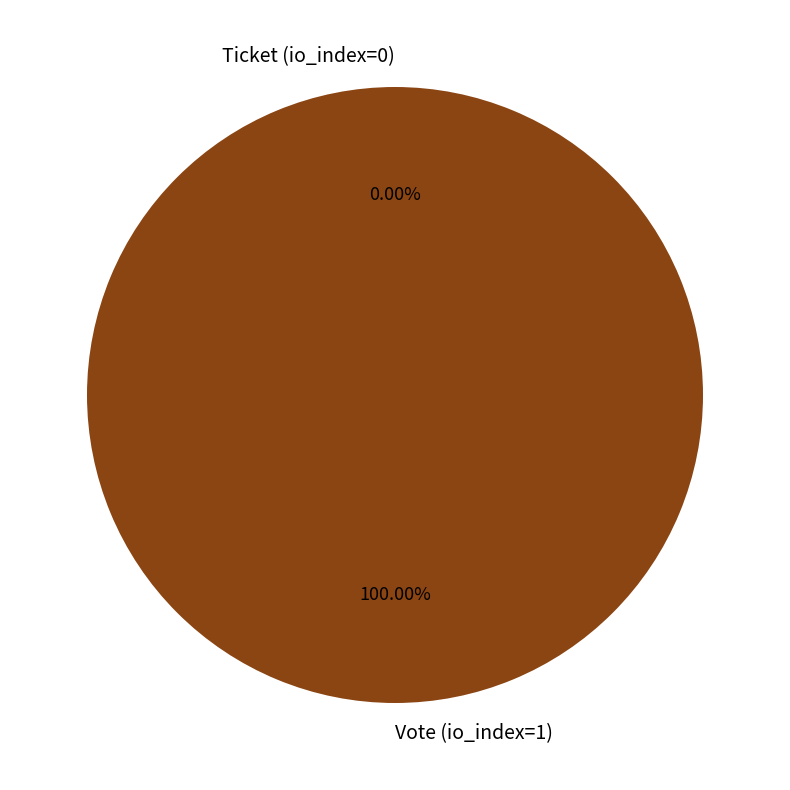

To the nearest percent, what percentage of the pie is Vote (io_index=1)?

100%